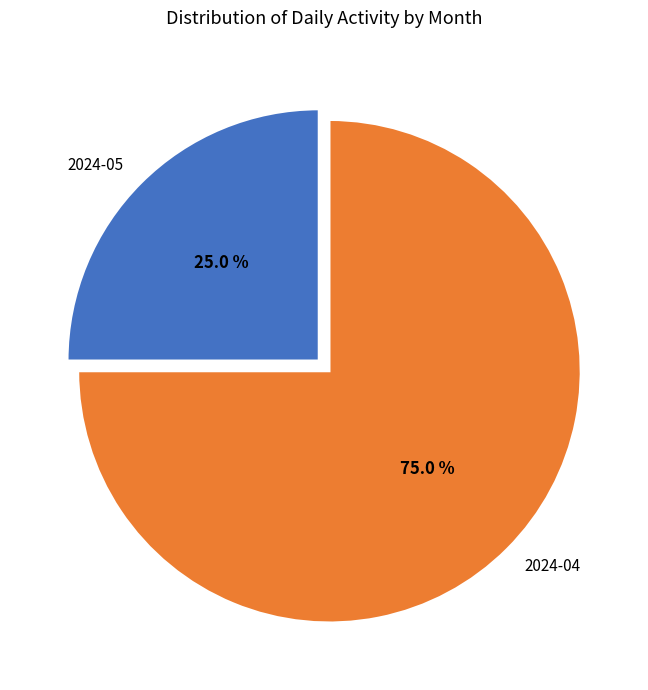

What is the total percentage of 2024-05 and 2024-04?

100.0%